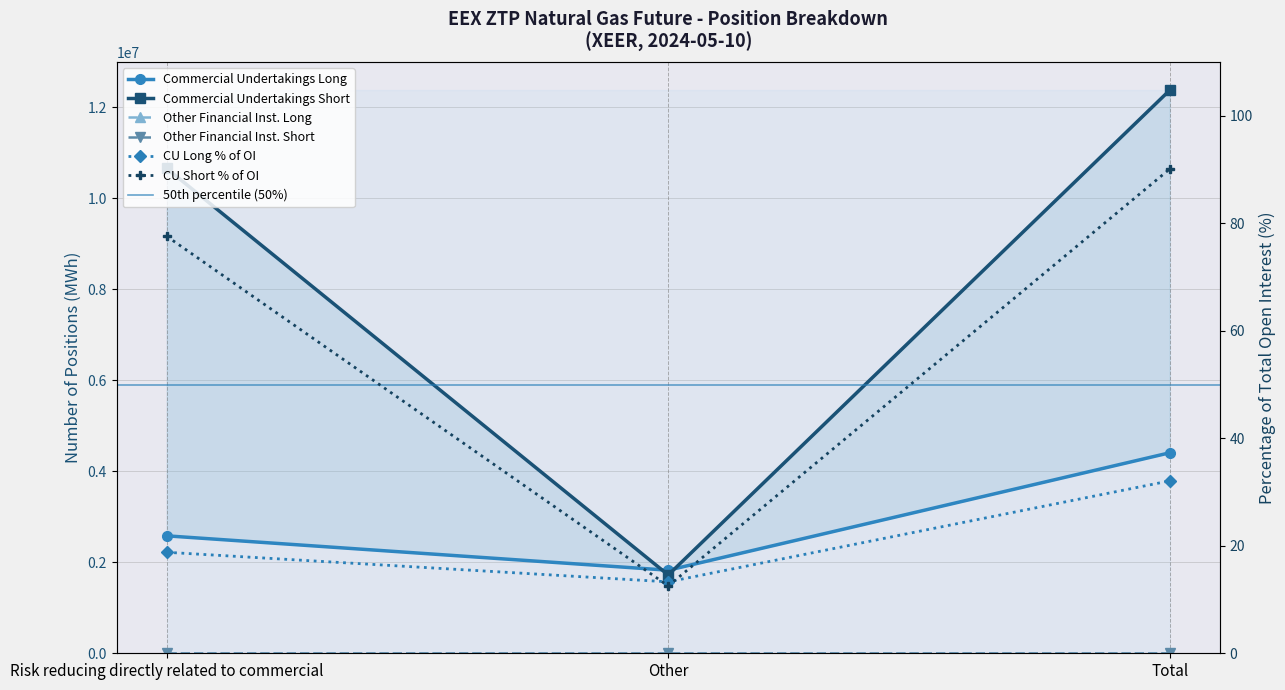

Where is Commercial Undertakings Short nearest to the value 7046359?

Risk reducing directly related to commercial